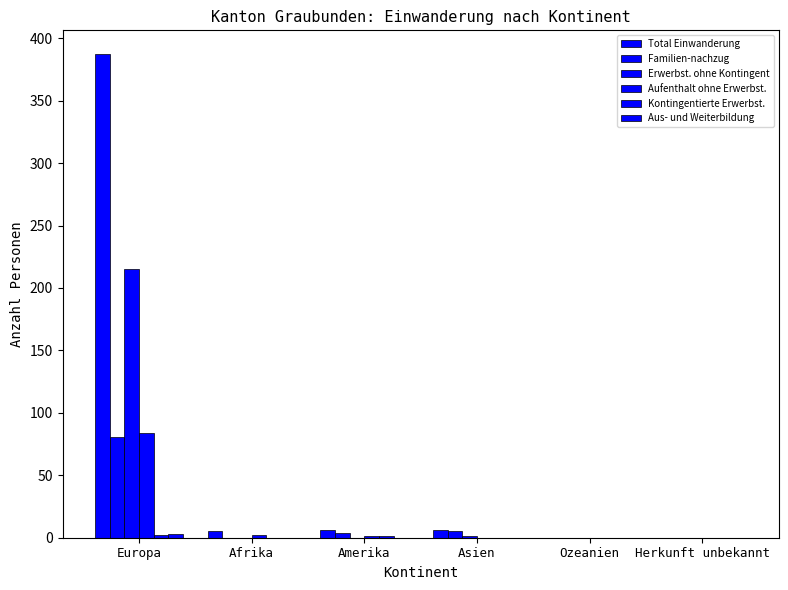

What position from the right is Asien?

3